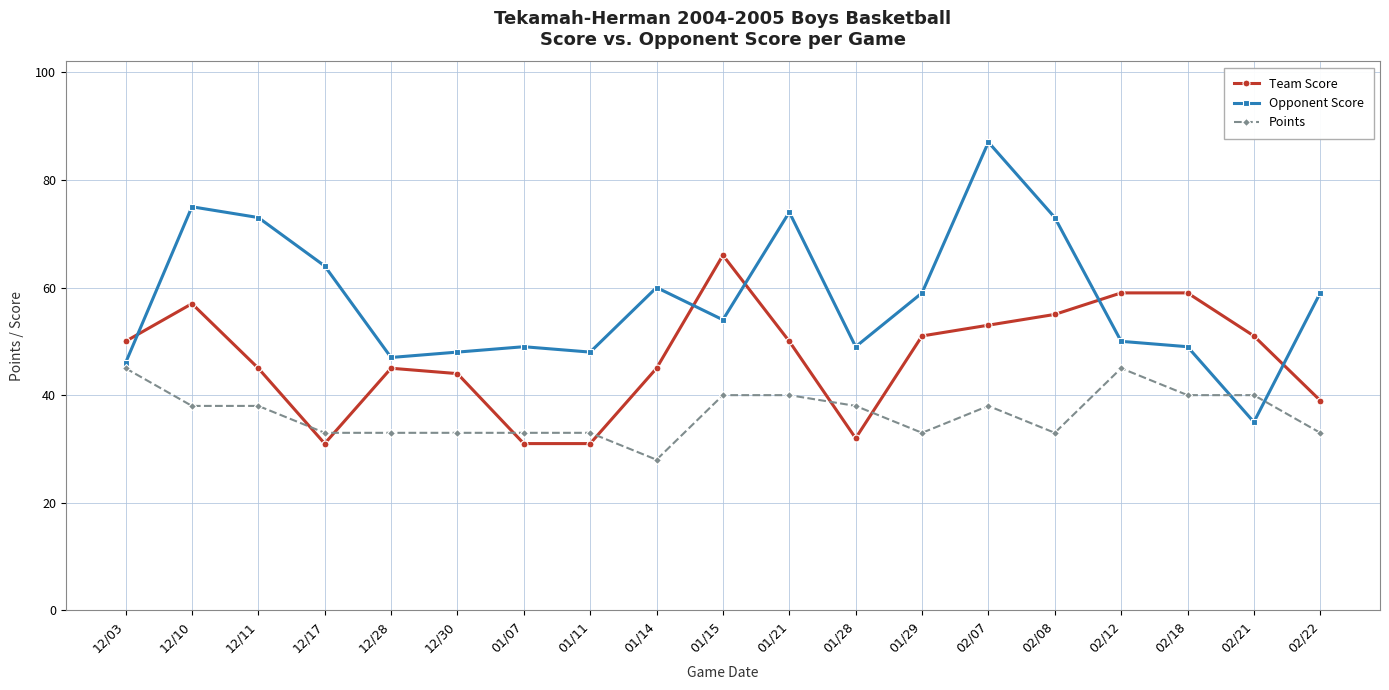

True or false: Team Score and Opponent Score cross at least once.

True